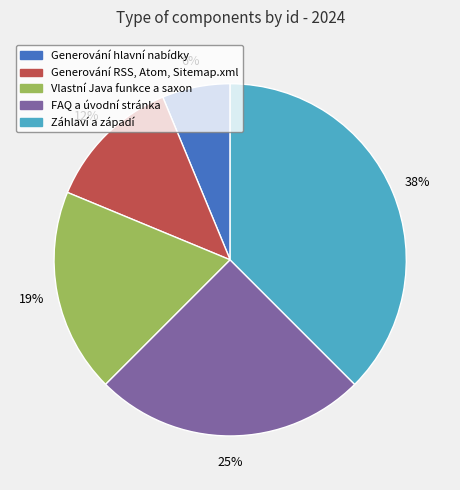

Which has a higher value, Generování hlavní nabídky or Záhlaví a západí?

Záhlaví a západí